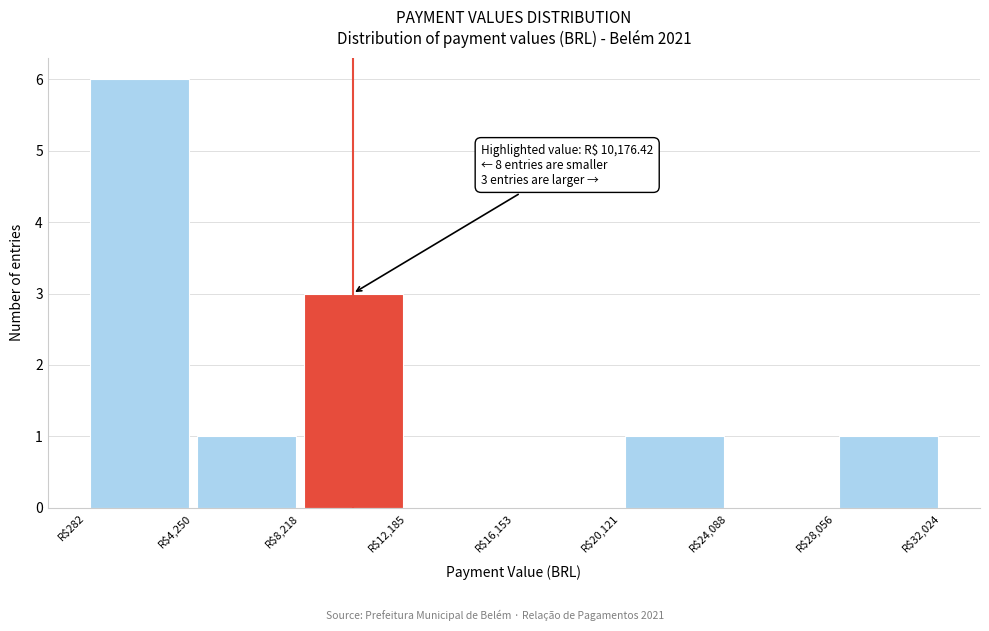

Which range on the x-axis has the tallest bar?

500 to 4500